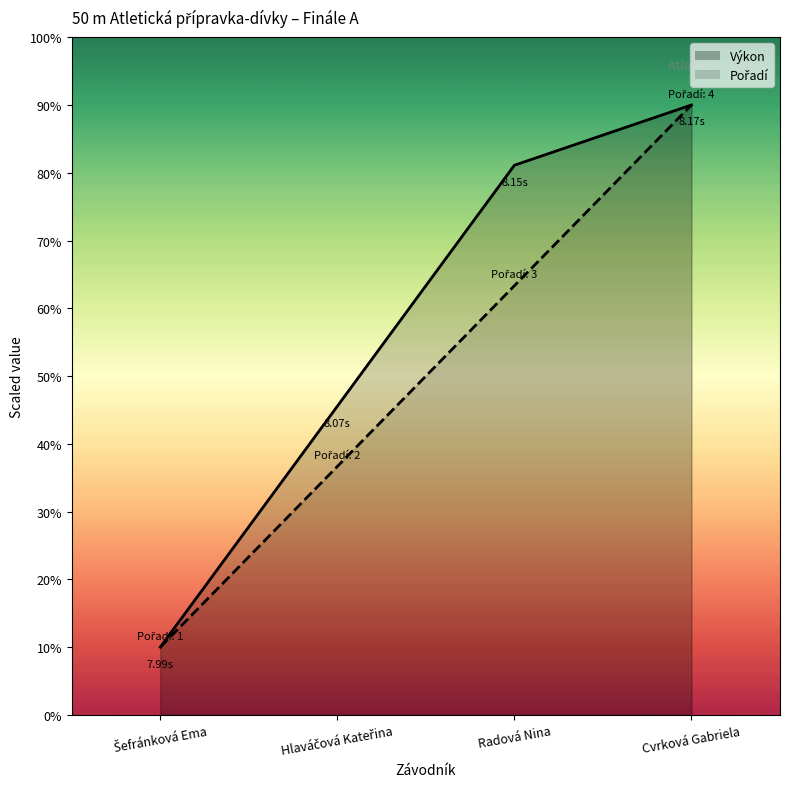

Rank the series by their average value, from highest to lowest.

Výkon, Pořadí